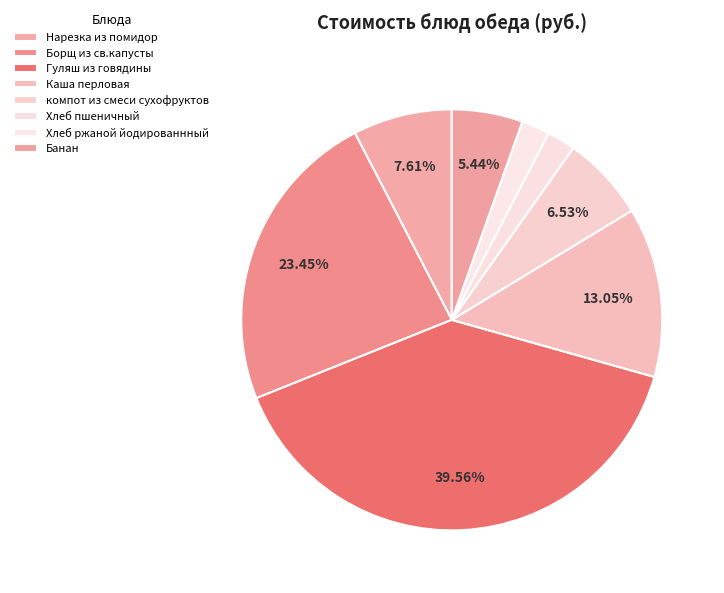

Which category has the biggest portion of the pie?

Гуляш из говядины